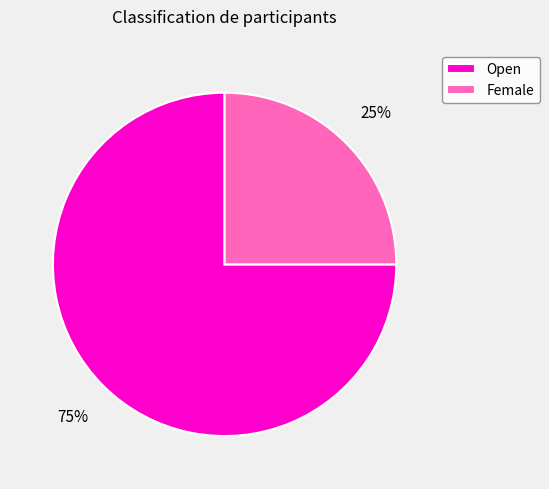

To the nearest percent, what is the difference between the Open and Female slice percentages?

50%